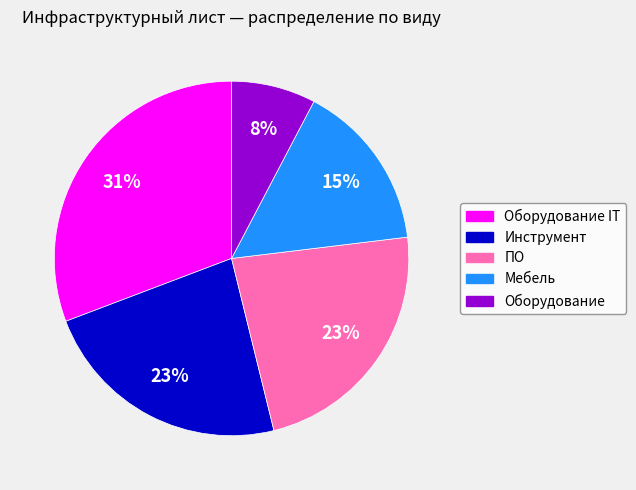

Count the number of slices in the pie.

5